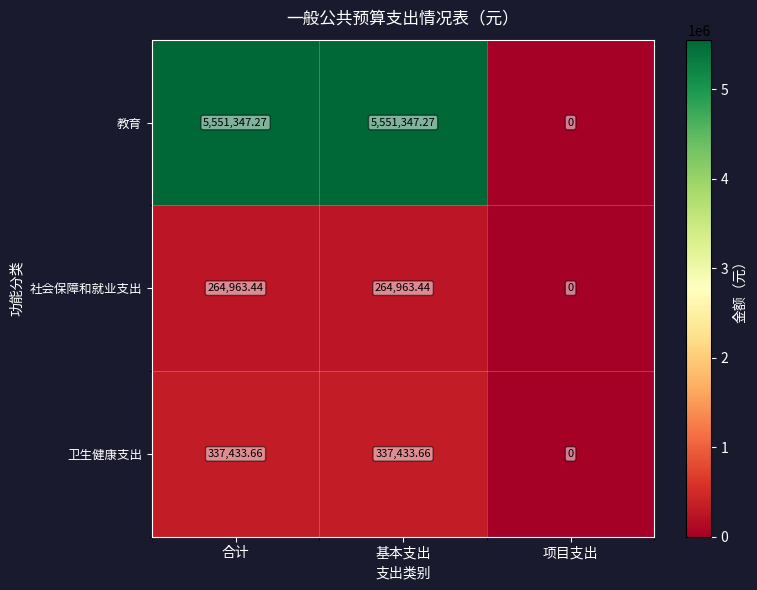

At which category does the chart reach its minimum across all series?

项目支出